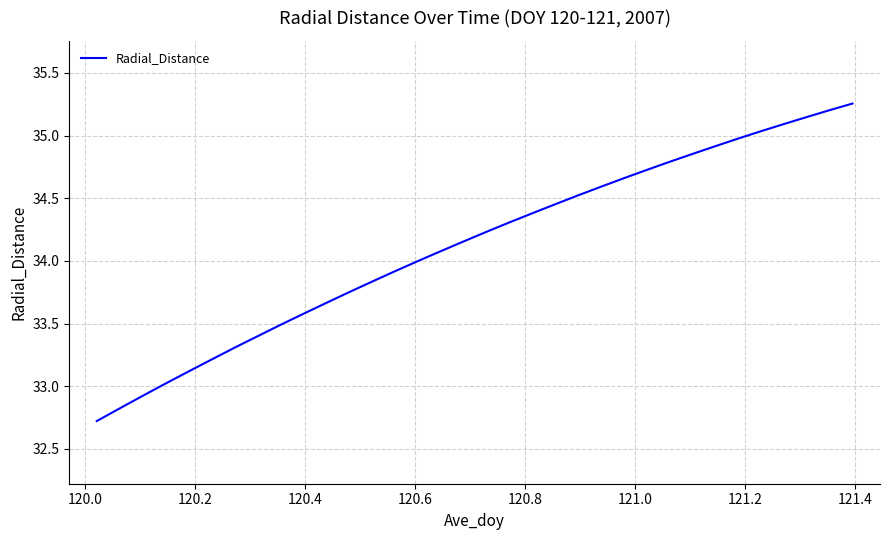

What is the difference between the maximum and minimum values?

2.5